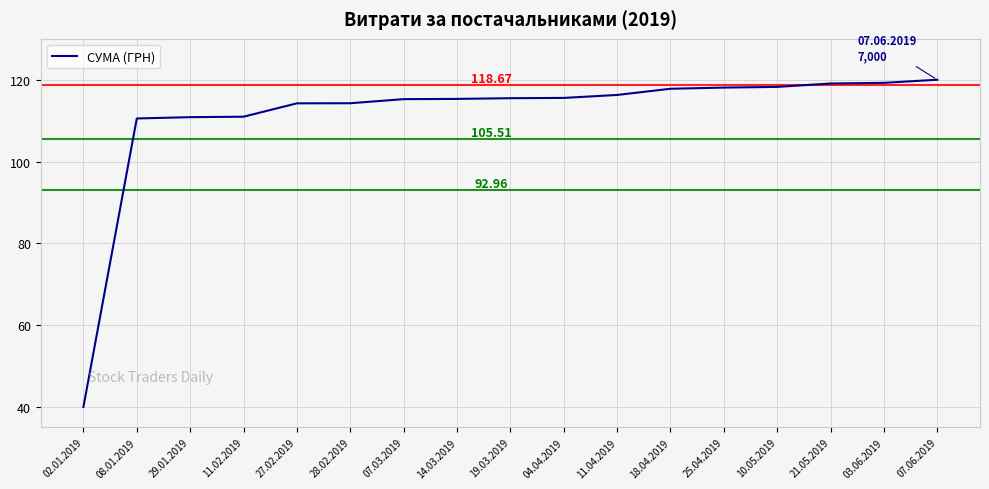

What is the difference between the values at 27.02.2019 and 08.01.2019?

3.7